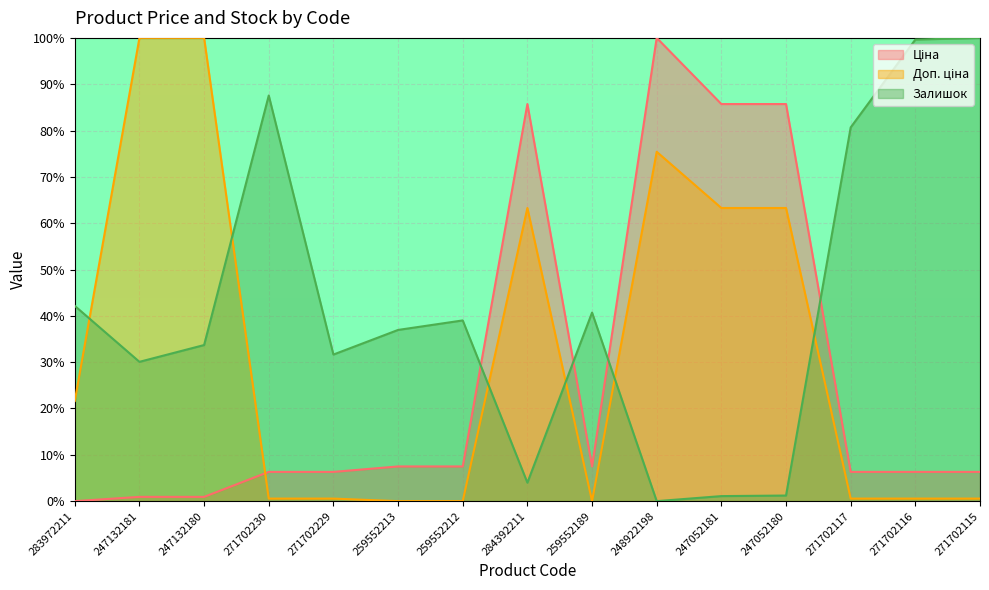

Which series has the largest range (max minus min)?

Ціна